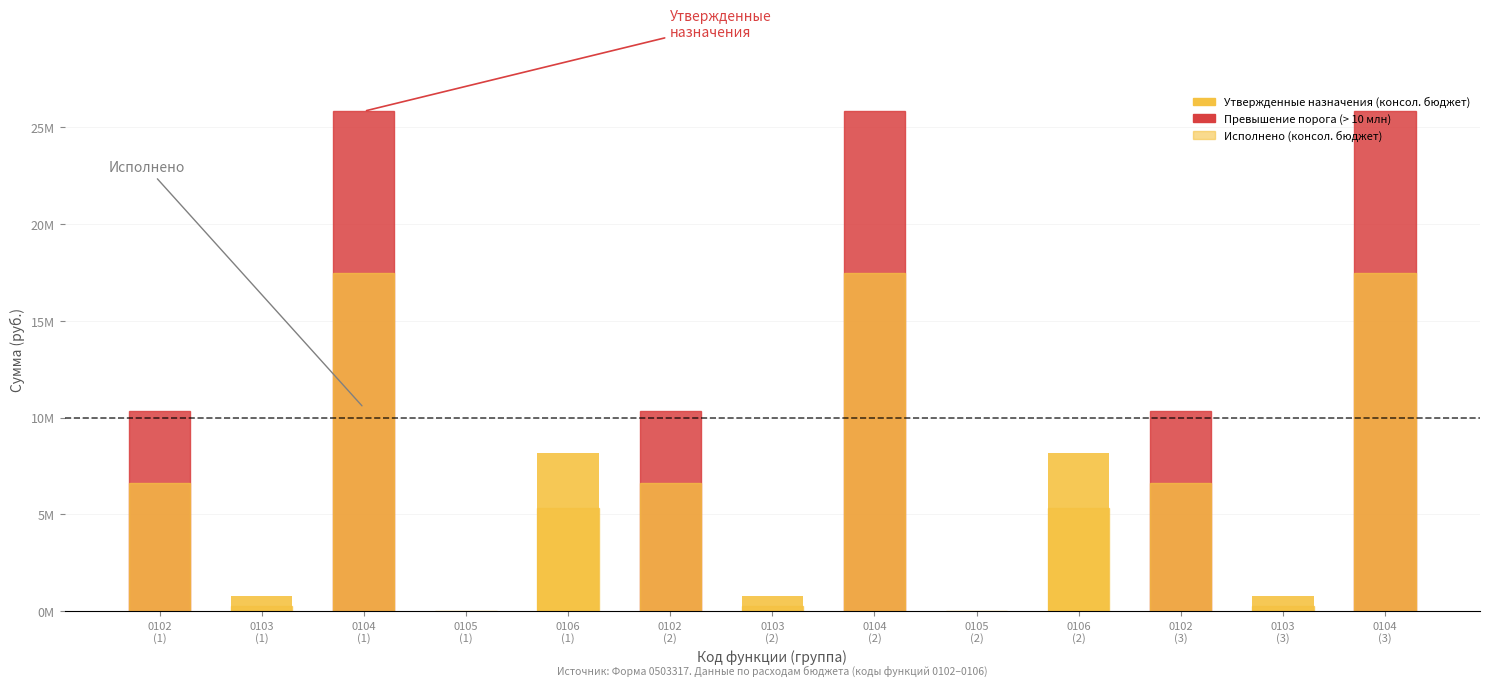

List the labels in order of Утвержденные назначения (консол. бюджет) value, largest first.

0104
(1), 0104
(2), 0104
(3), 0102
(1), 0102
(2), 0102
(3), 0106
(1), 0106
(2), 0103
(1), 0103
(2), 0103
(3), 0105
(1), 0105
(2)